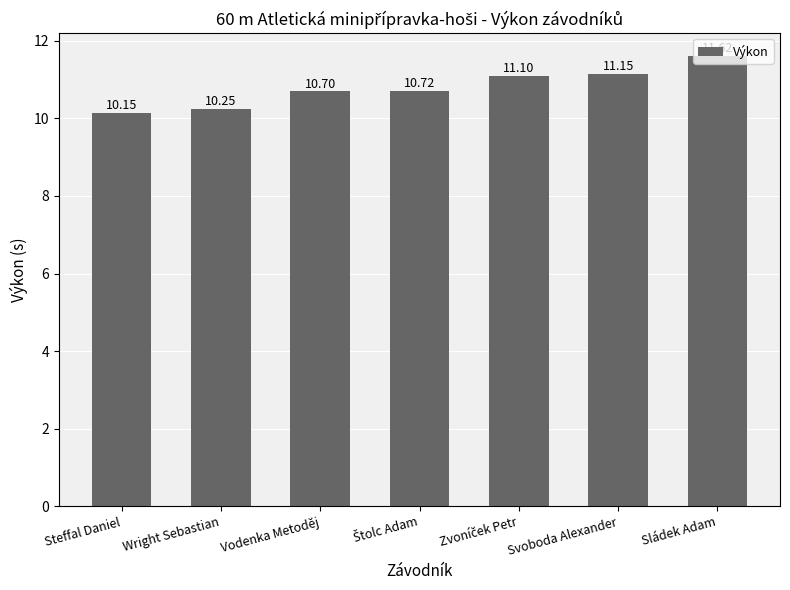

What is the difference between the maximum and minimum values?

1.5